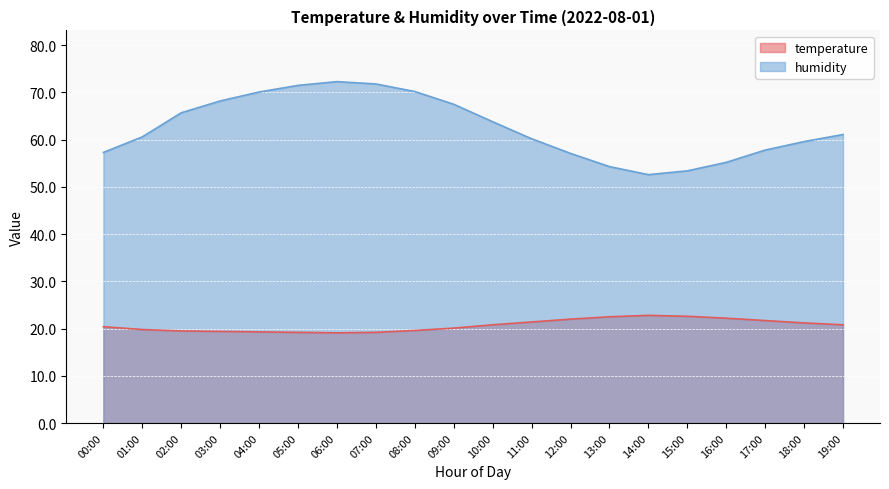

Reading left to right, transcribe all the data shown in this chart.

temperature: 20.4	19.8	19.5	19.4	19.3	19.2	19.1	19.2	19.6	20.1	20.8	21.4	22.0	22.5	22.8	22.6	22.2	21.7	21.2	20.8
humidity: 57.3	60.6	65.7	68.2	70.1	71.5	72.3	71.8	70.2	67.5	63.8	60.2	57.1	54.3	52.6	53.4	55.2	57.8	59.6	61.1